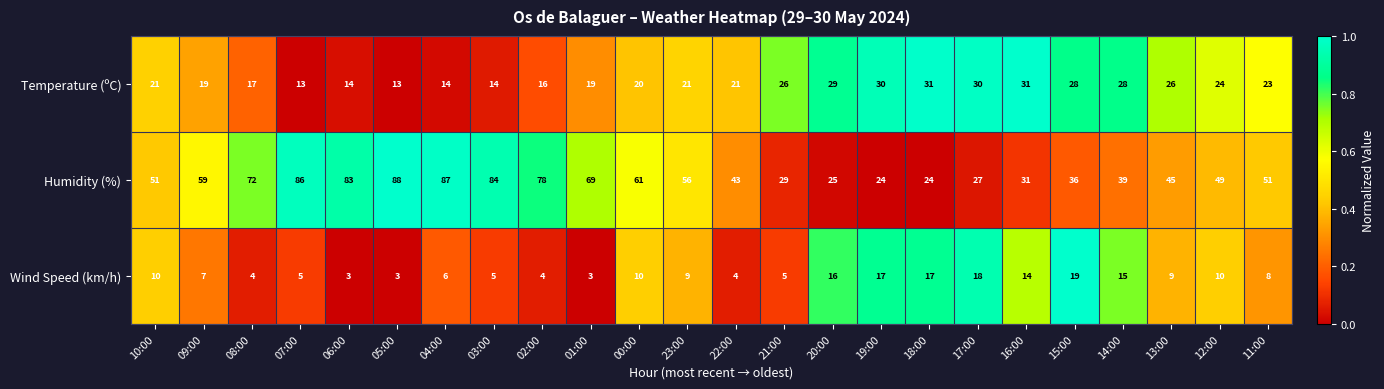

Is the value of Temperature (ºC) at 00:00 greater than the value of Wind Speed (km/h) at 14:00?

Yes